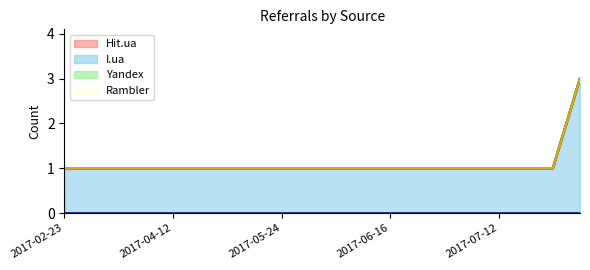

Which series has the largest total across all categories?

I.ua